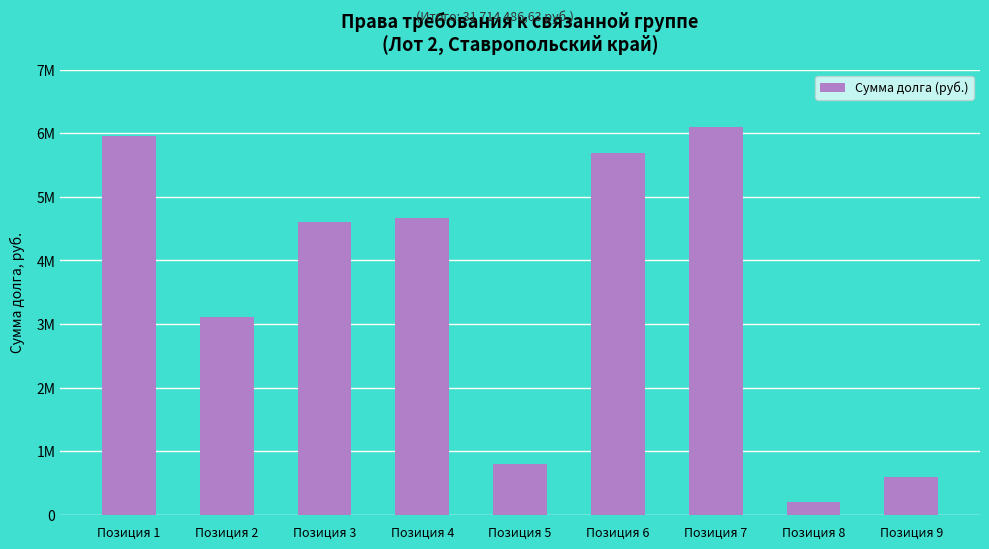

At which label does the data first exceed 4598739?

Позиция 1